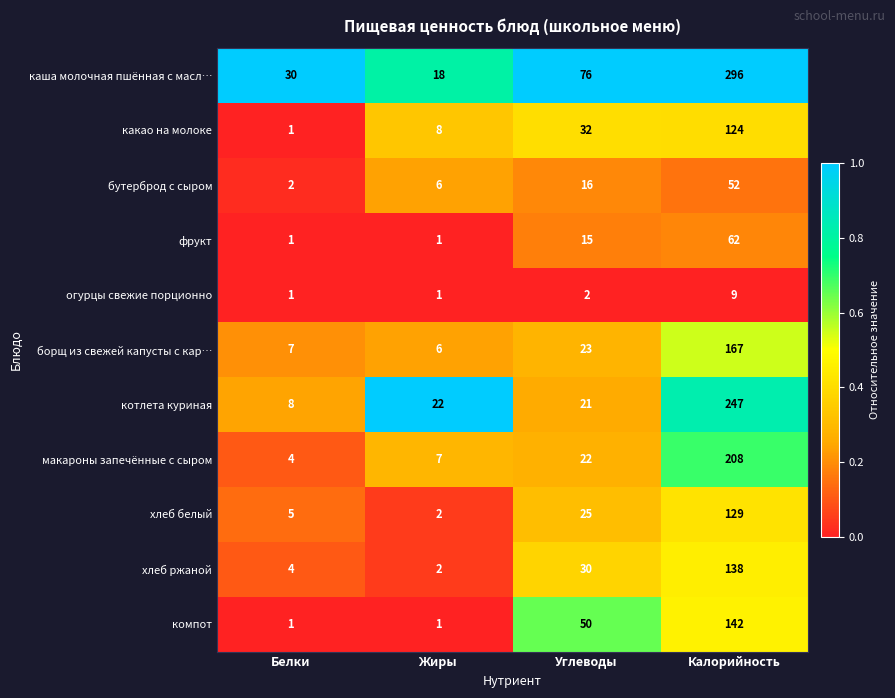

Count the number of data series in this chart.

11